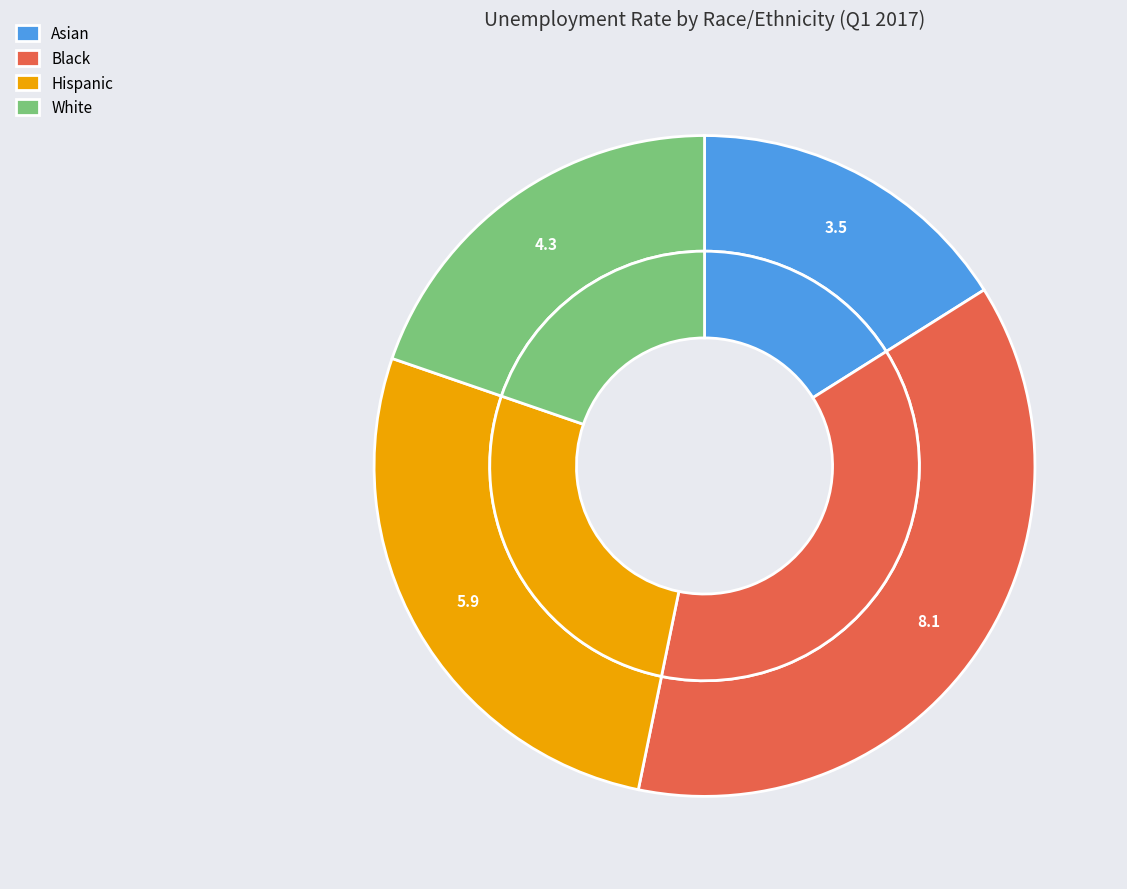

What is the change in value from Black to Hispanic?

-2.2